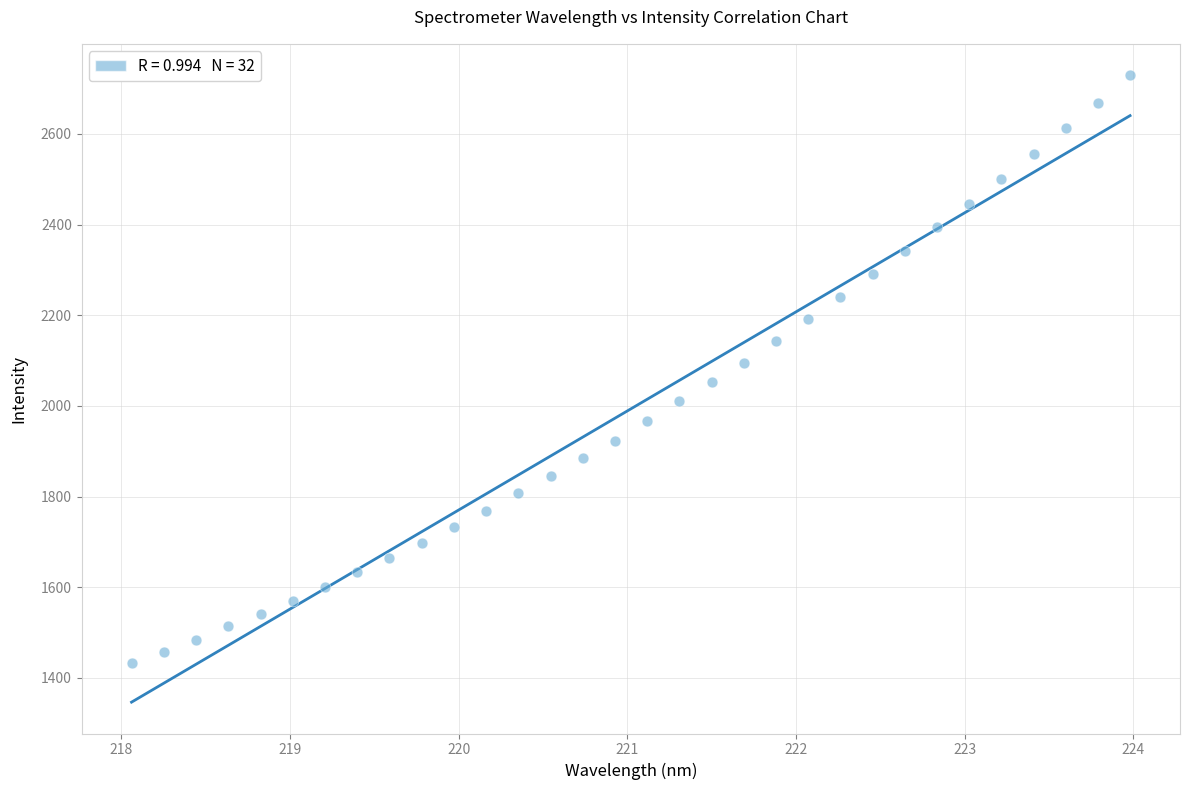

What is the range of Y values (max minus min)?

1297.1